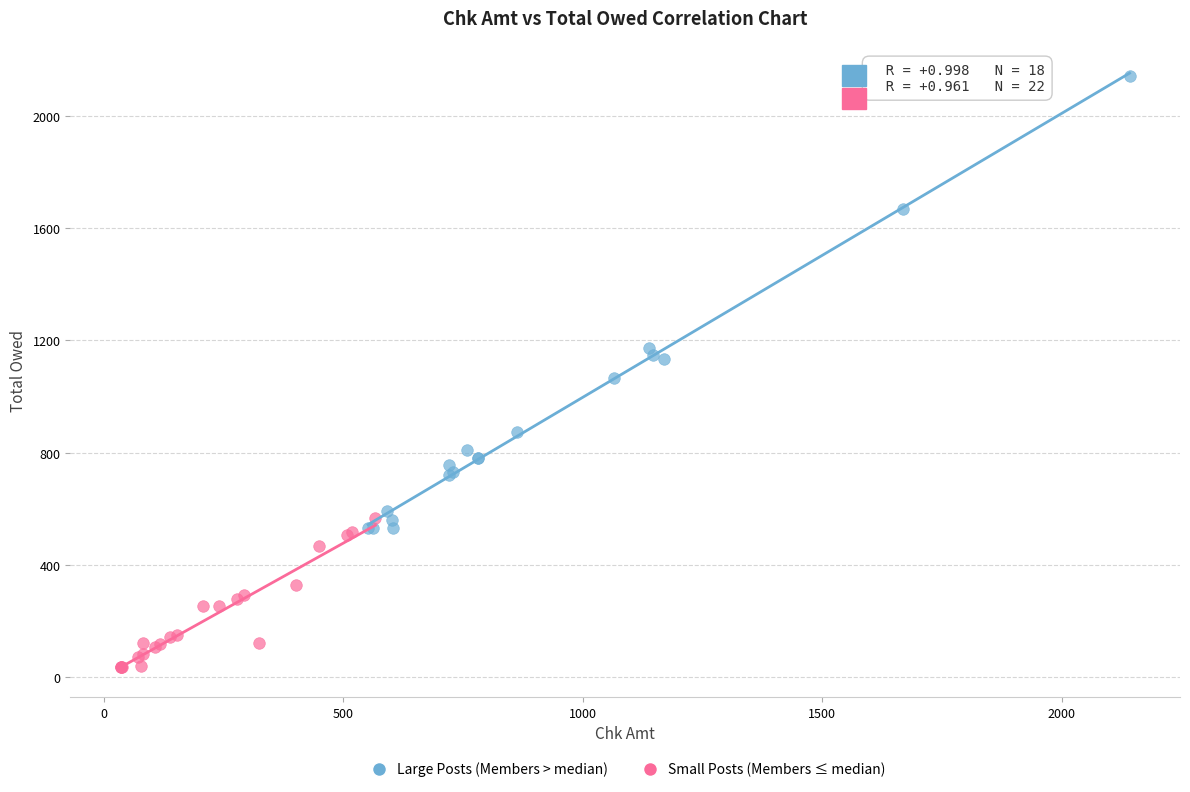

Which series has the largest Y range (max minus min)?

Large Posts (Members > median)